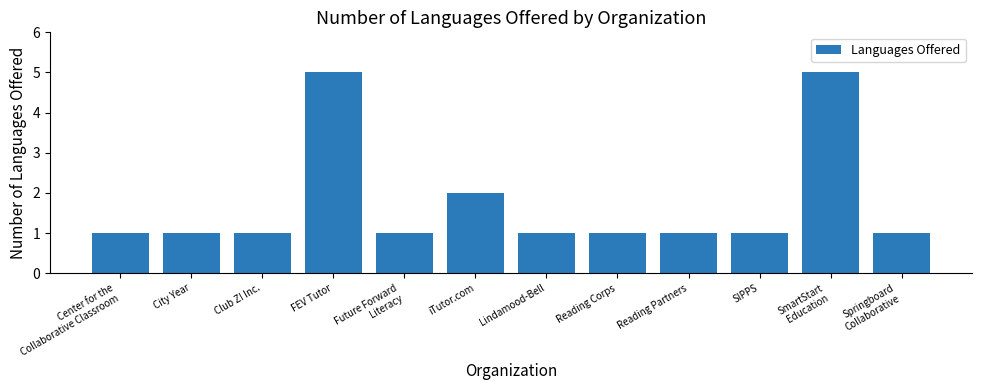

What is the approximate value at Reading Partners?

1